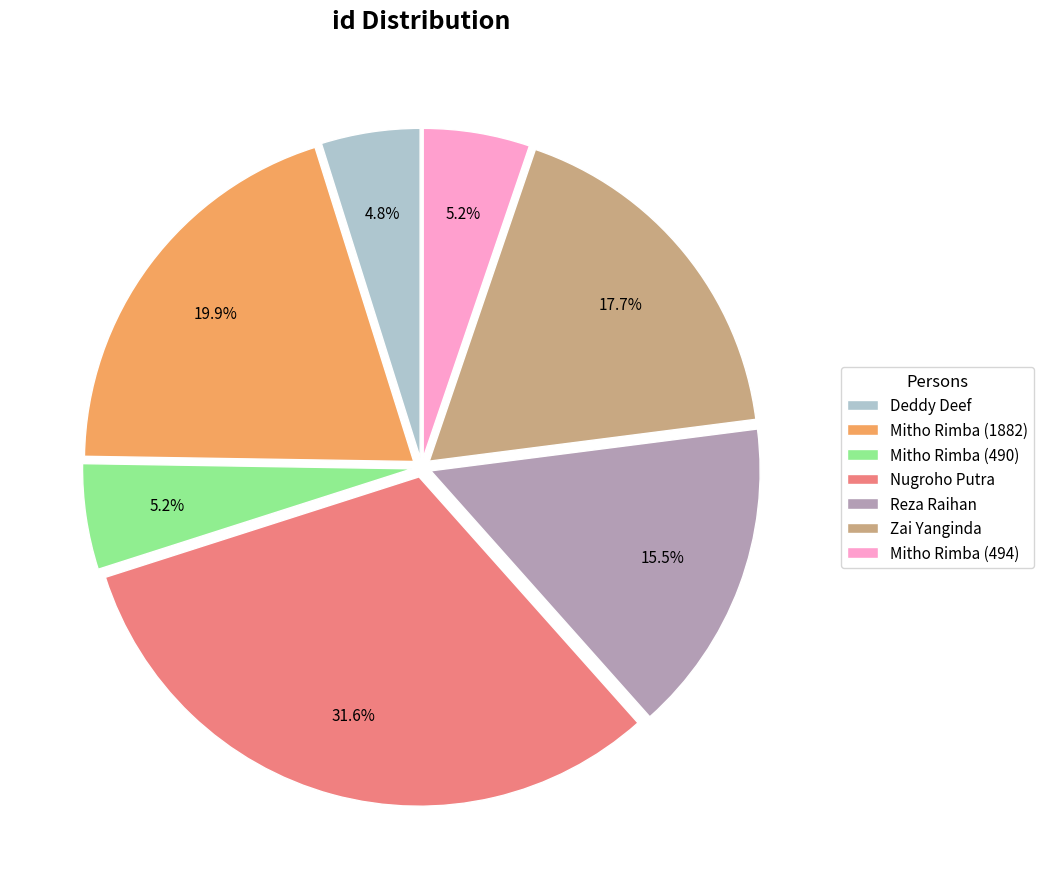

To the nearest percent, what is the difference between the largest and smallest slice percentages?

27%